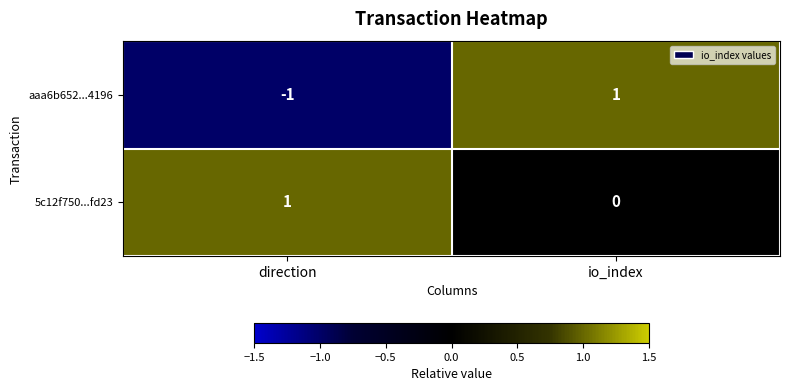

Count the number of categories in the chart.

2